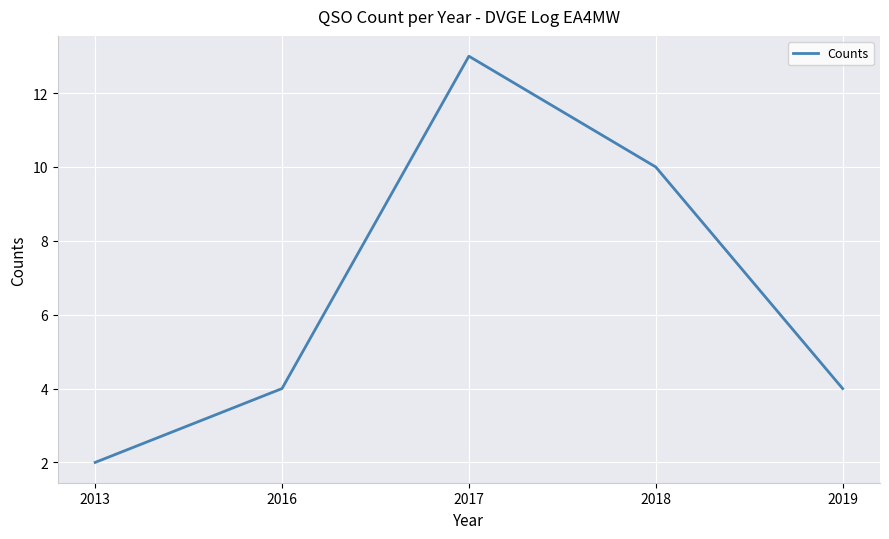

The value at 2013 is 2. True or false?

True